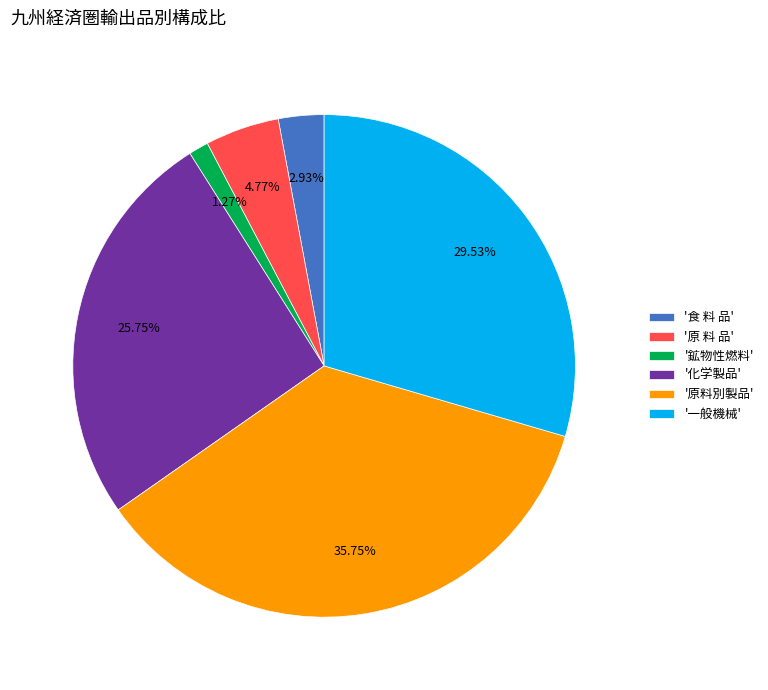

Which slice is the largest?

'原料別製品'